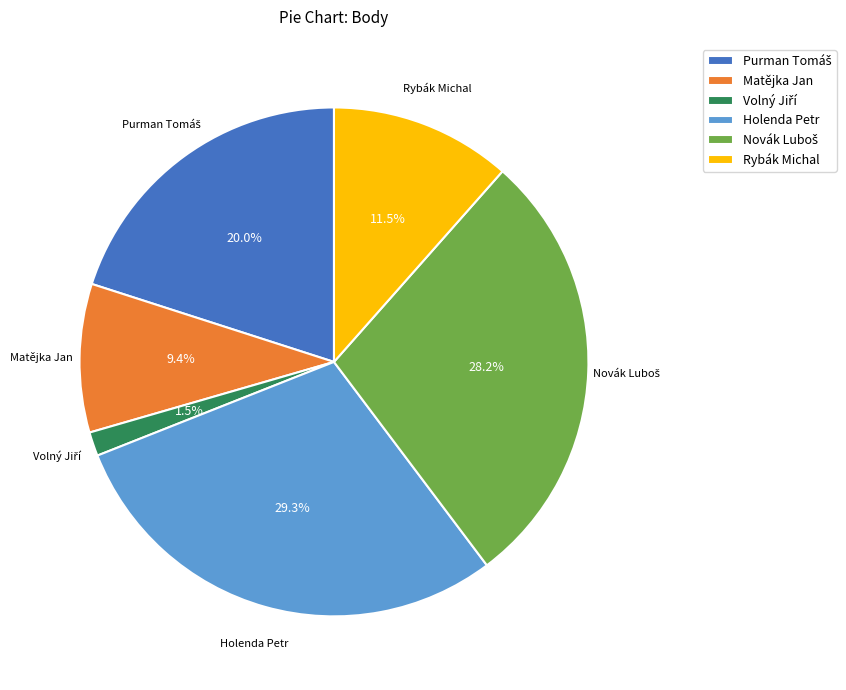

Does Rybák Michal account for over 50% of the chart?

No